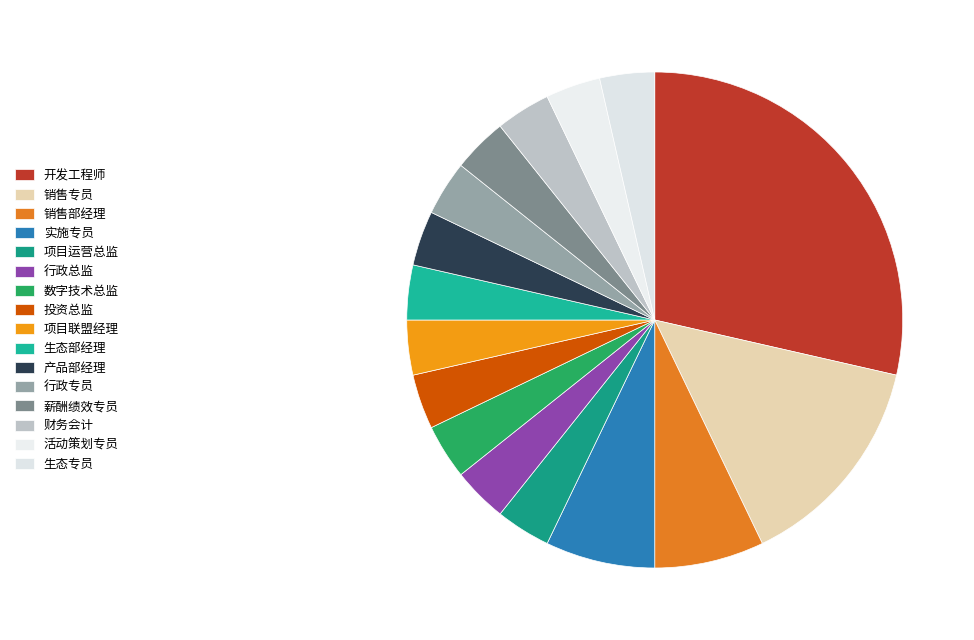

Is 实施专员 the majority of the pie?

No